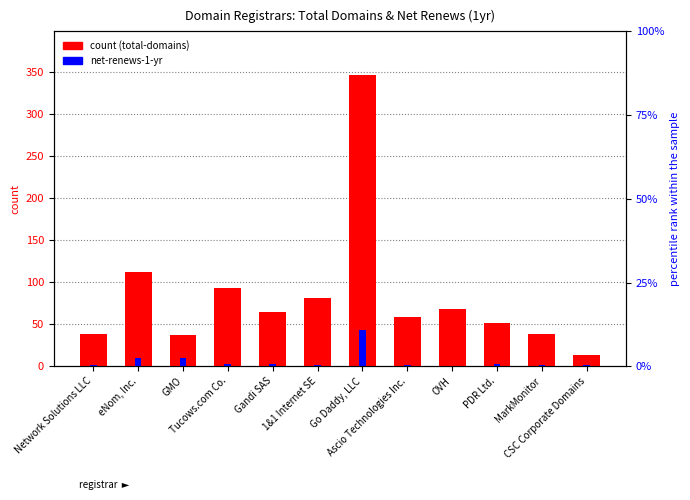

Reading right to left, list all the values displayed in this chart.

total-domains: 13	38	51	68	59	346	81	64	93	37	112	38
net-renews-1-yr: 2	1	3	0	2	43	1	3	3	10	10	1